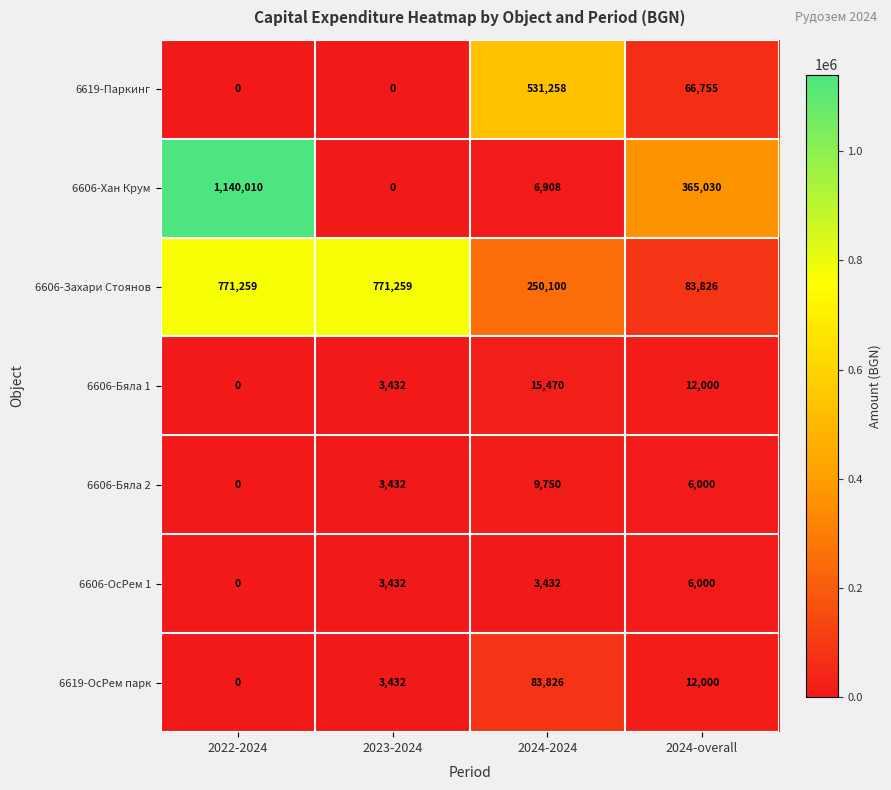

Rank the series by their maximum value, from lowest to highest.

6606-ОсРем 1, 6606-Бяла 2, 6606-Бяла 1, 6619-ОсРем парк, 6619-Паркинг, 6606-Захари Стоянов, 6606-Хан Крум